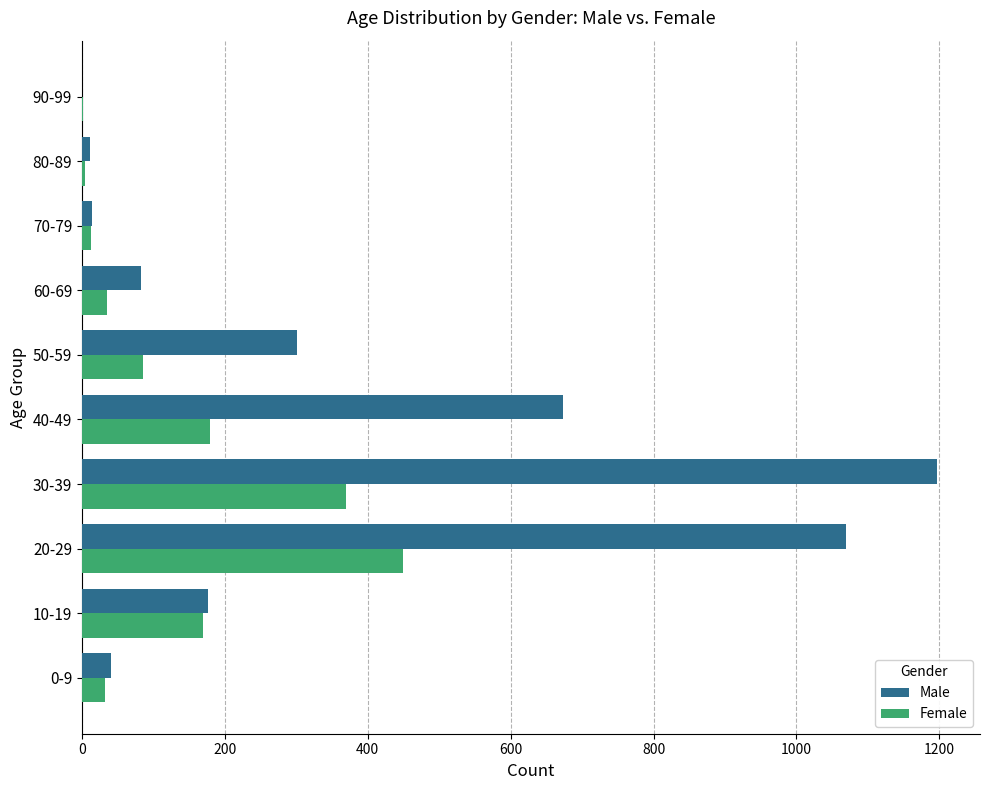

What is the total value across all series at 60-69?

118